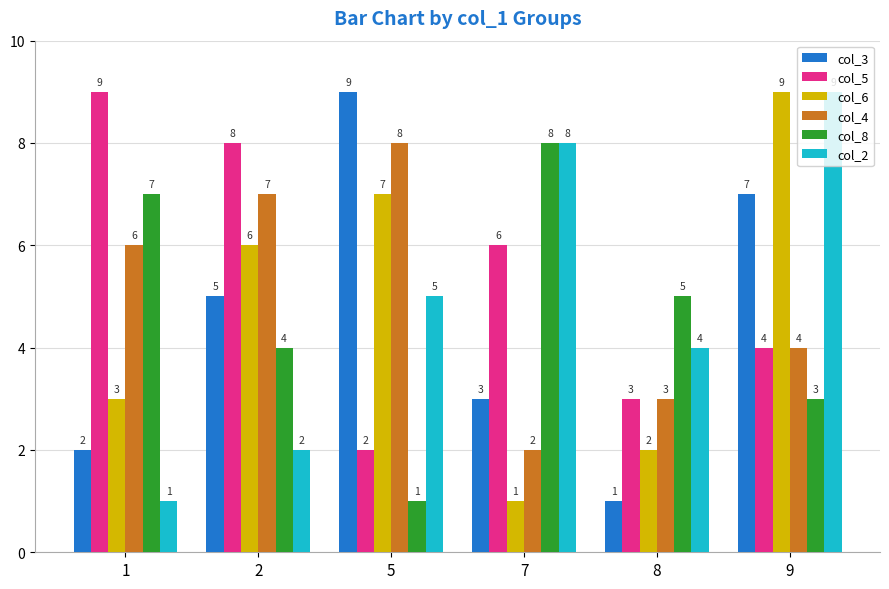

What is the sum of all col_2 values?

29